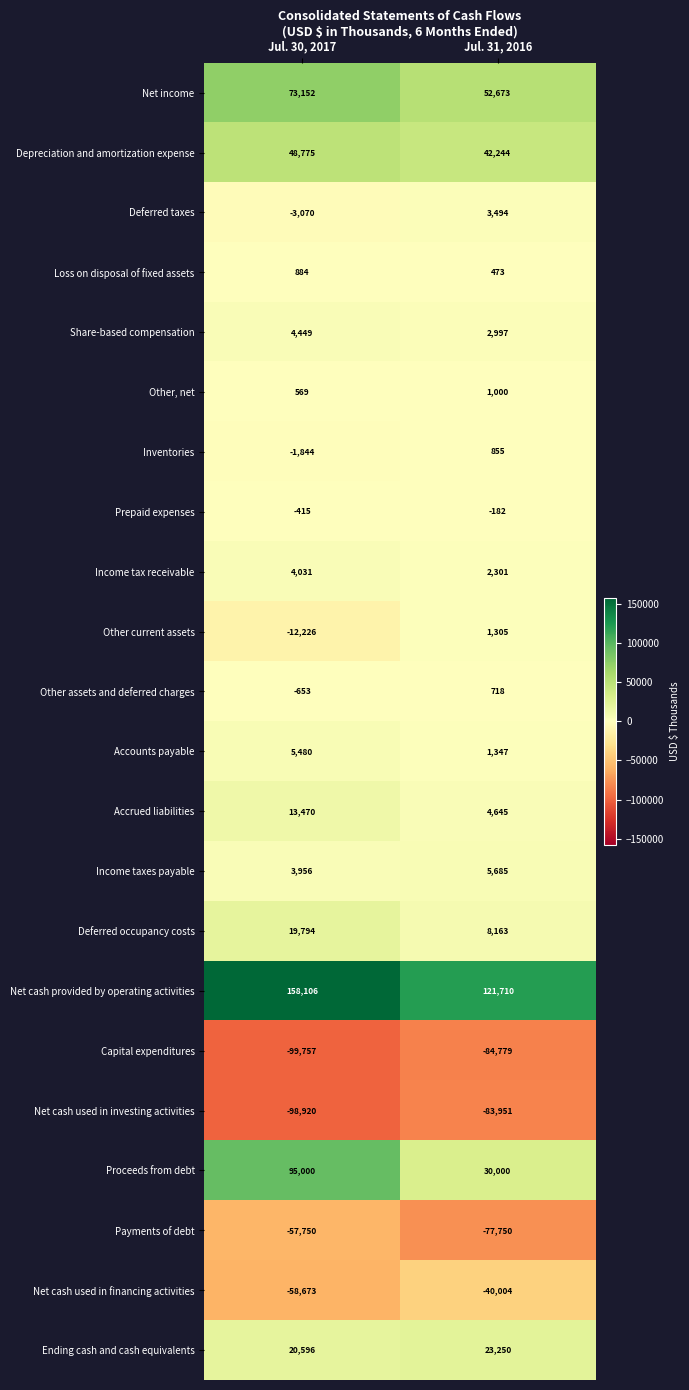

List the series in order of their peak value, highest first.

Net cash provided by operating activities, Proceeds from debt, Net income, Depreciation and amortization expense, Ending cash and cash equivalents, Deferred occupancy costs, Accrued liabilities, Income taxes payable, Accounts payable, Share-based compensation, Income tax receivable, Deferred taxes, Other current assets, Other, net, Loss on disposal of fixed assets, Inventories, Other assets and deferred charges, Prepaid expenses, Net cash used in financing activities, Payments of debt, Net cash used in investing activities, Capital expenditures